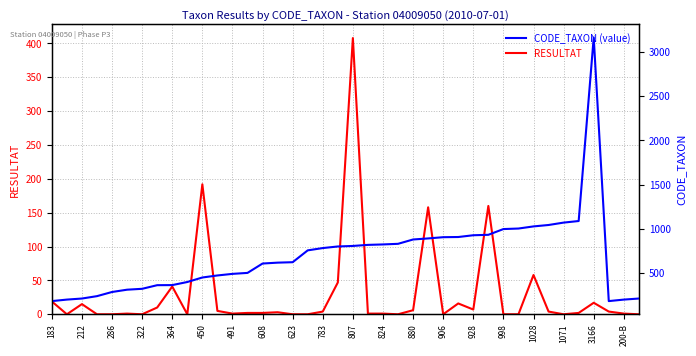

Which series has the largest total across all categories?

CODE_TAXON